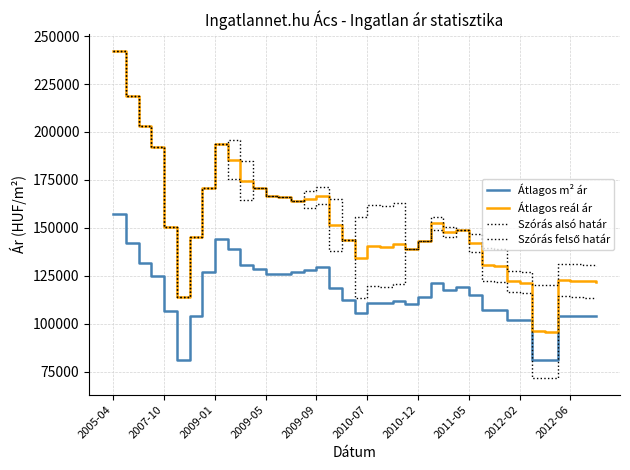

At which category does the chart reach its minimum across all series?

34